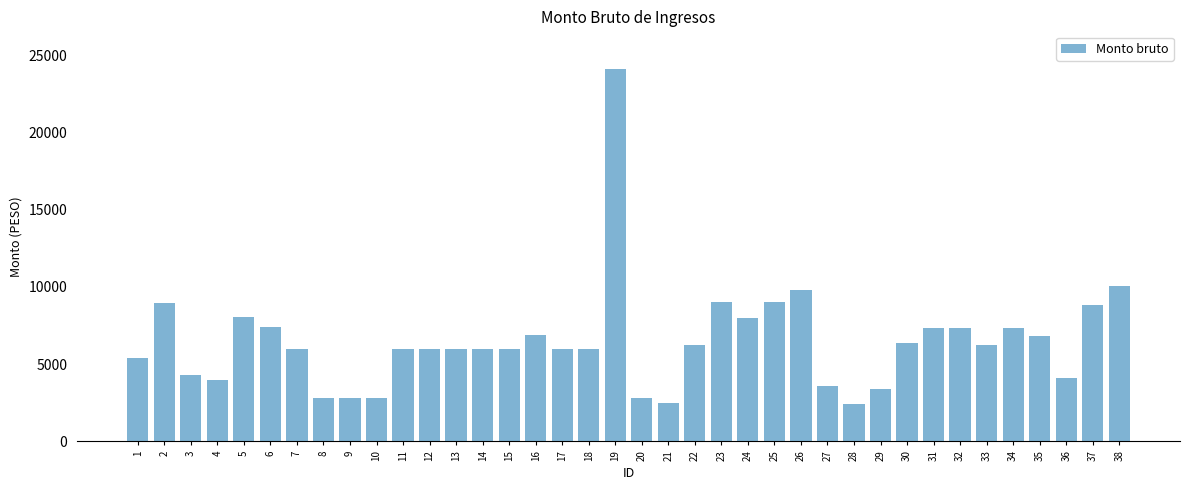

What is the maximum value shown in the chart?

24140